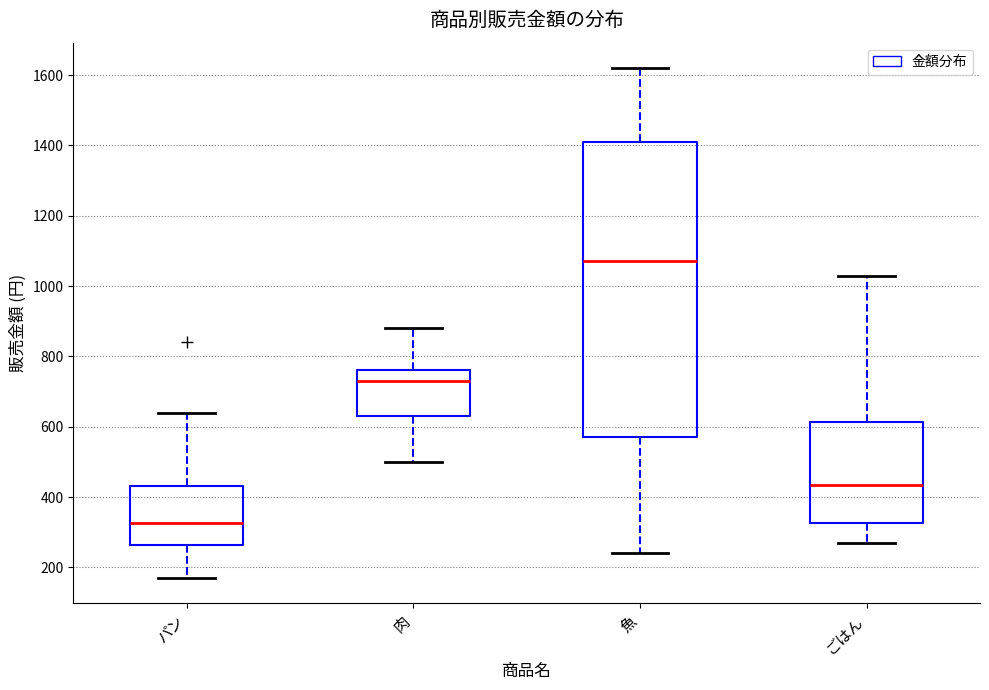

Which box is the tallest, from its lower edge to its upper edge?

魚